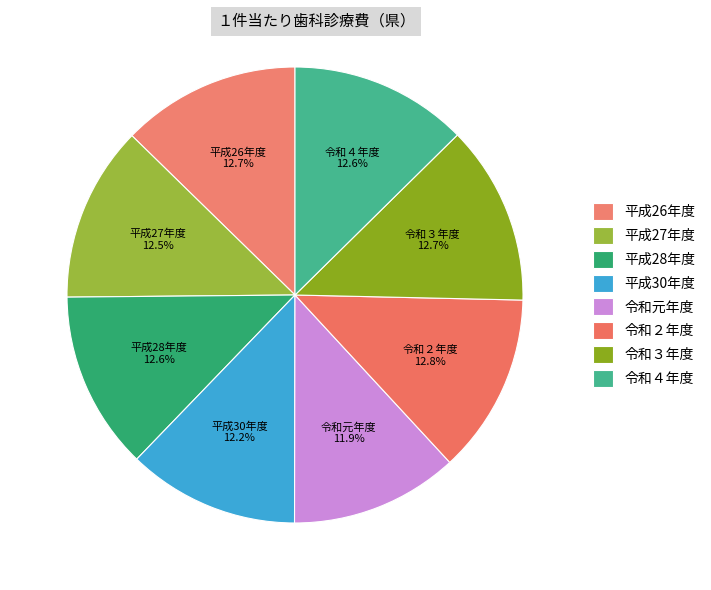

To the nearest percent, what portion does 令和４年度 represent?

13%